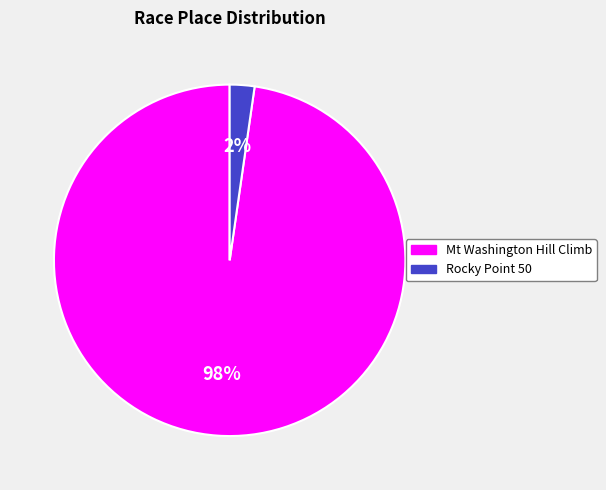

To the nearest percent, what is the combined percentage of Mt Washington Hill Climb and Rocky Point 50?

100%